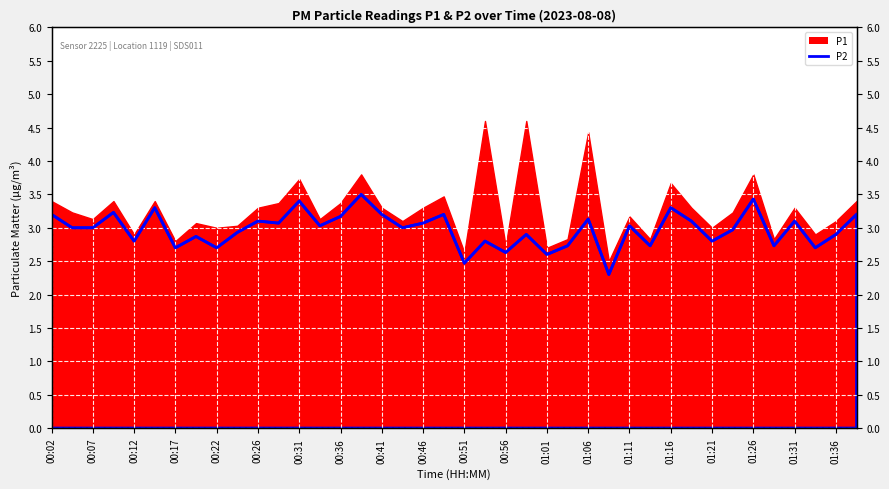

Where is the first local minimum?

00:12